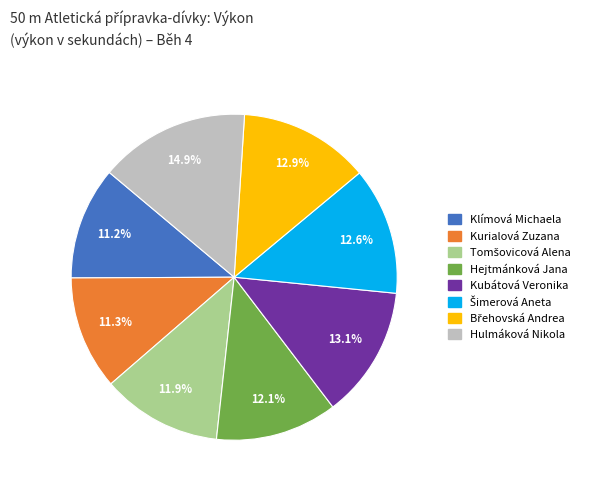

What is the ratio of the value at Klímová Michaela to the value at Kurialová Zuzana?

1.0